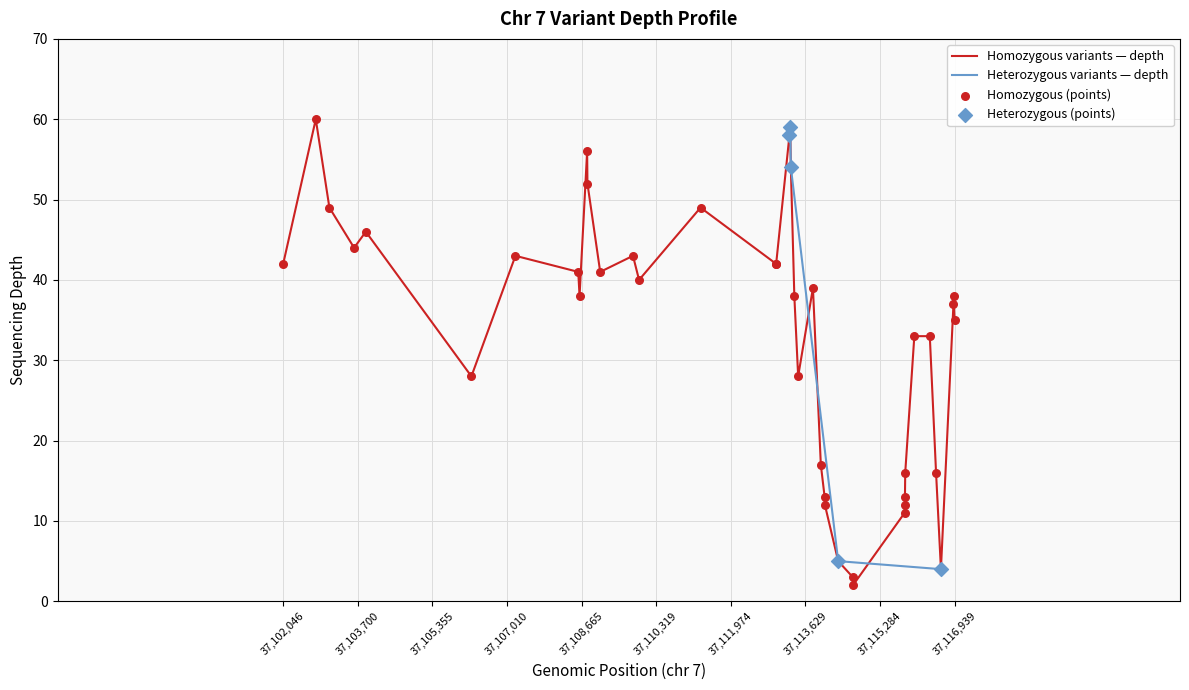

Between 22 and 14, which is larger?

22